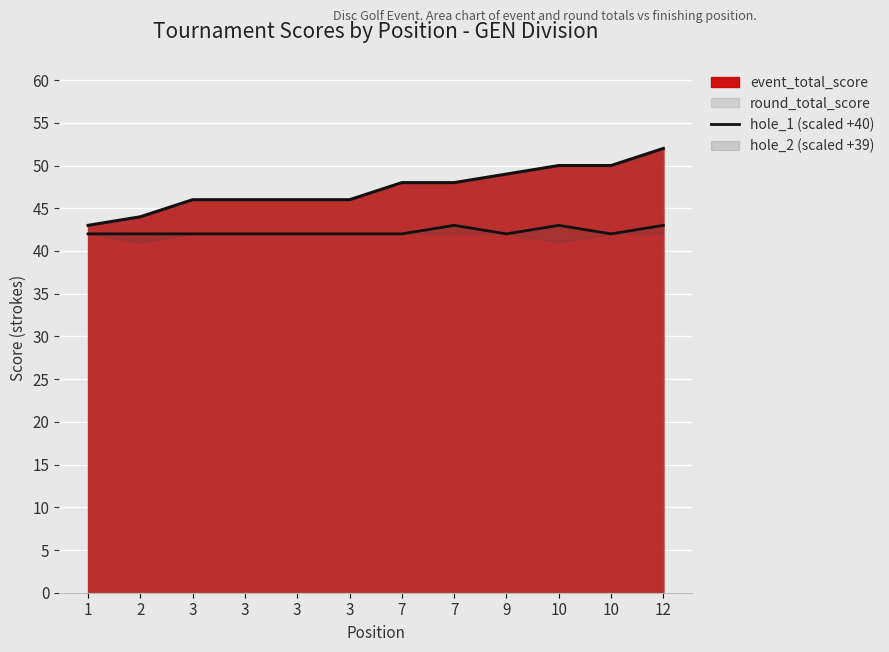

Is it true that the value at 10 is 42?

True